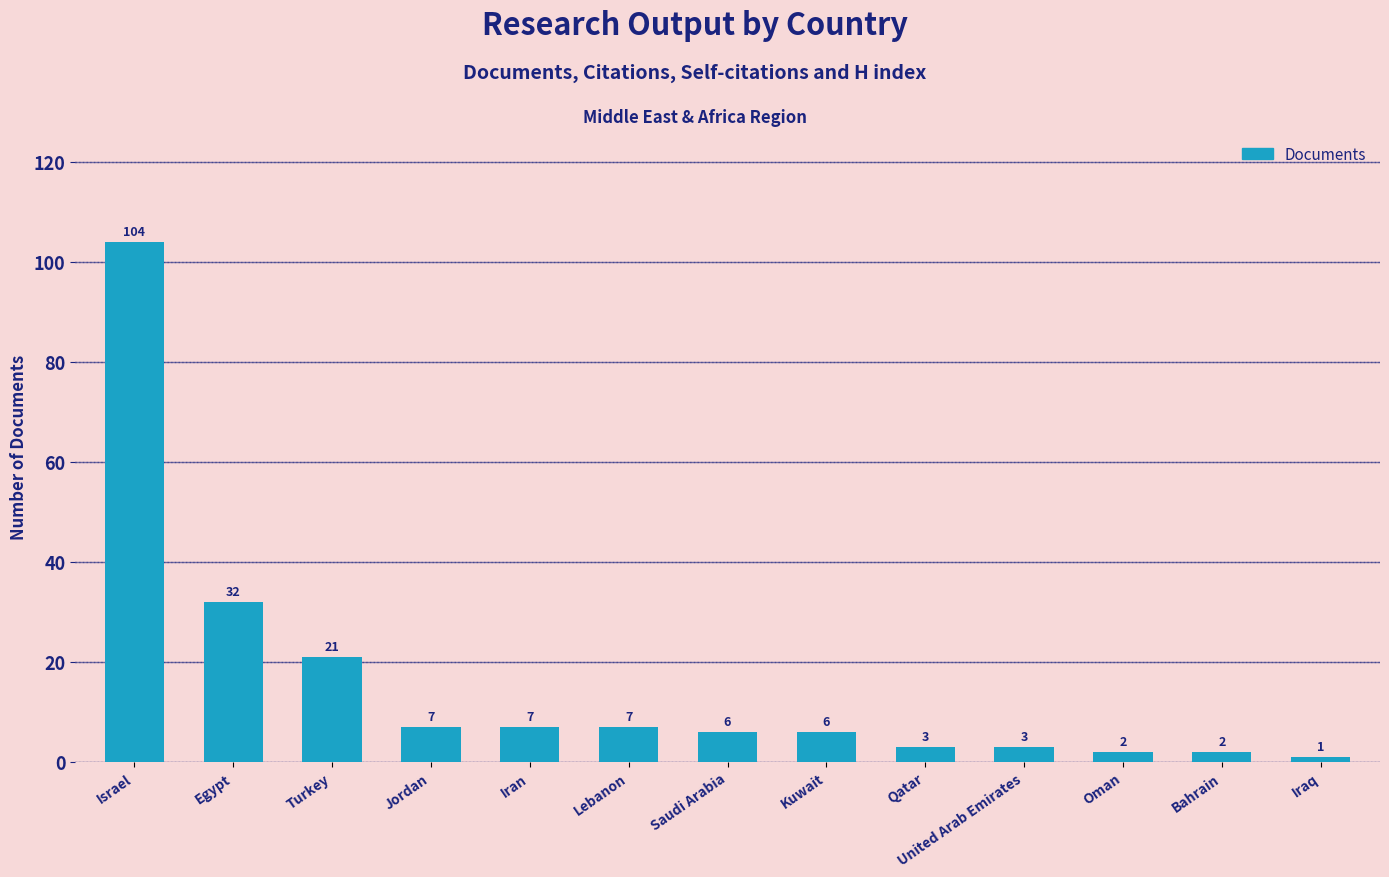

Reading left to right, what are all the values shown in this chart?

104	32	21	7	7	7	6	6	3	3	2	2	1